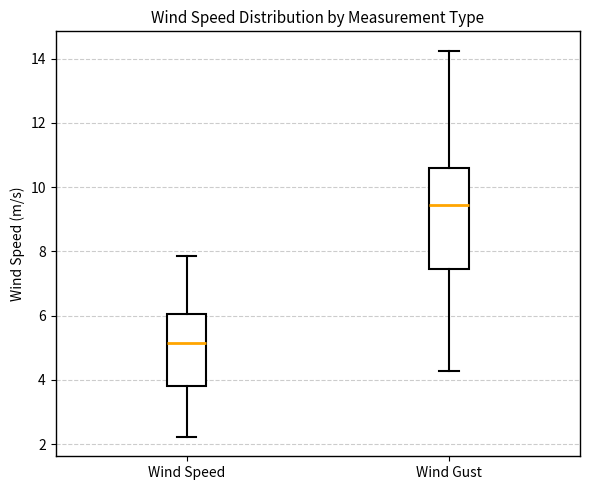

Reading left to right, transcribe this box plot: for each box, give where its median line is, the range the box spans, and where its two whiskers end, as read against the y-axis. The values are not printed on the chart, so give them approximately, as read against the axis.

Wind Speed: median 5.2, box 3.8 to 6.0, whiskers 2.2 to 7.8
Wind Gust: median 9.4, box 7.4 to 10.6, whiskers 4.2 to 14.2